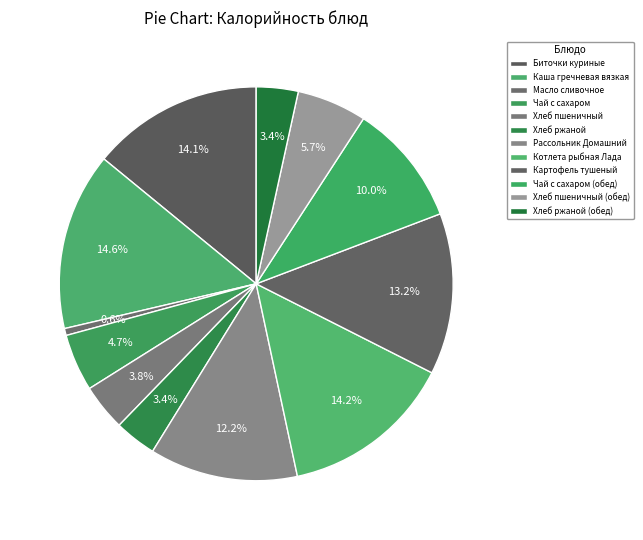

Is there any slice that represents more than half of the pie?

No